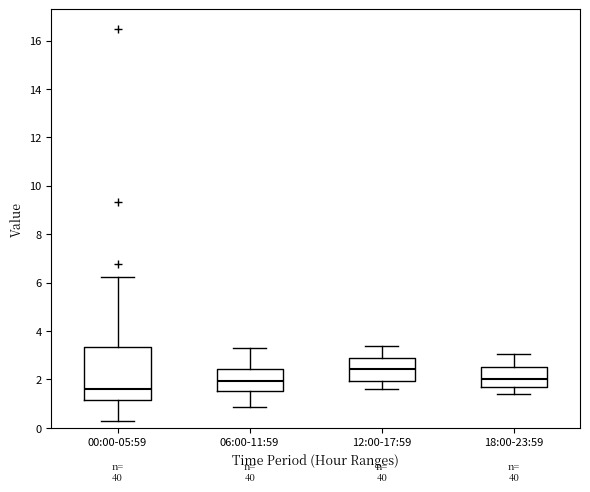

Which box is the tallest, from its lower edge to its upper edge?

00:00-05:59